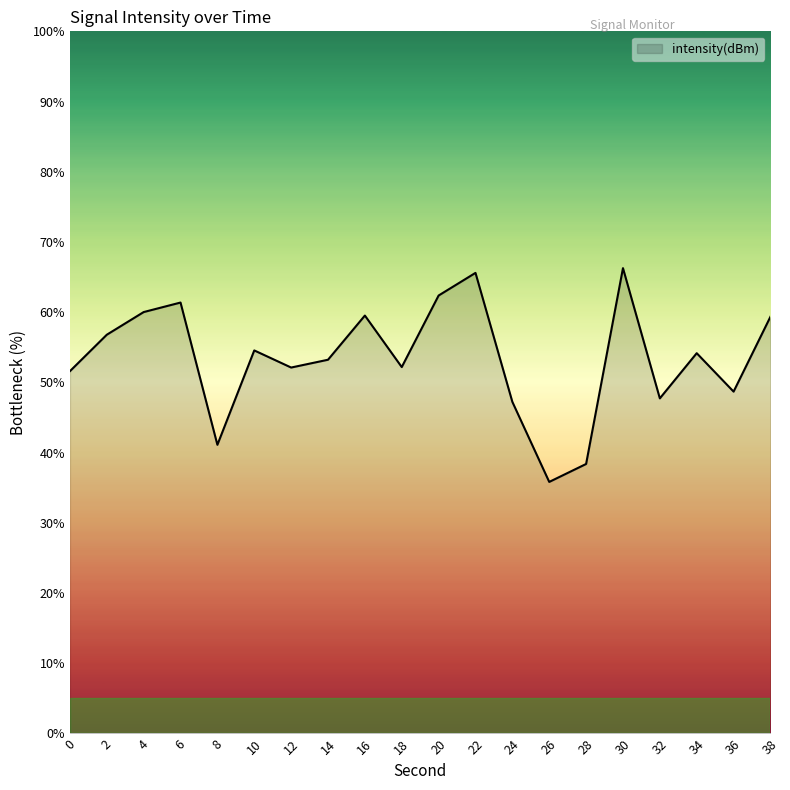

Between 28 and 22, which is larger?

22